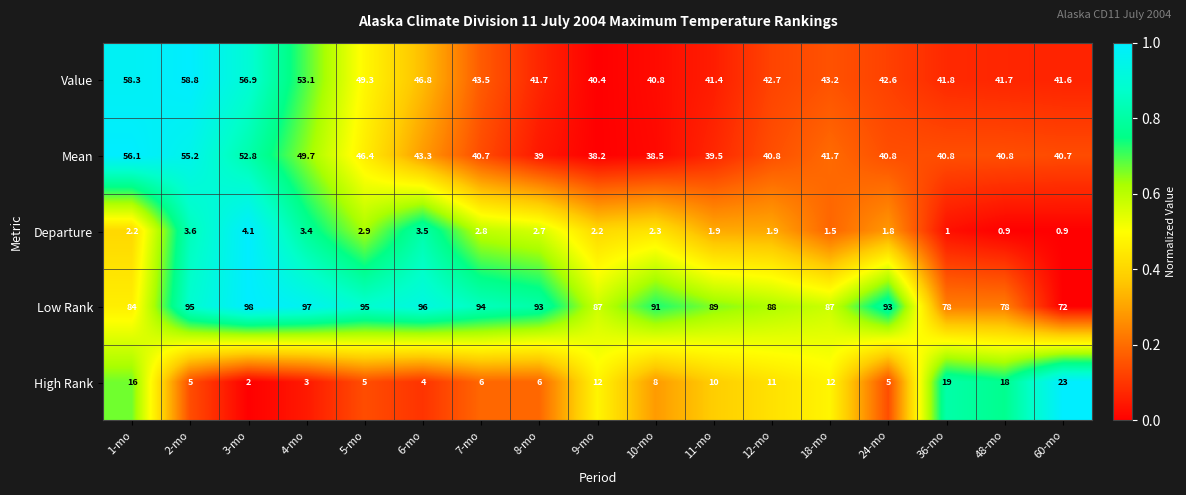

The High Rank series shows 23.0 at 60-mo. True or false?

True